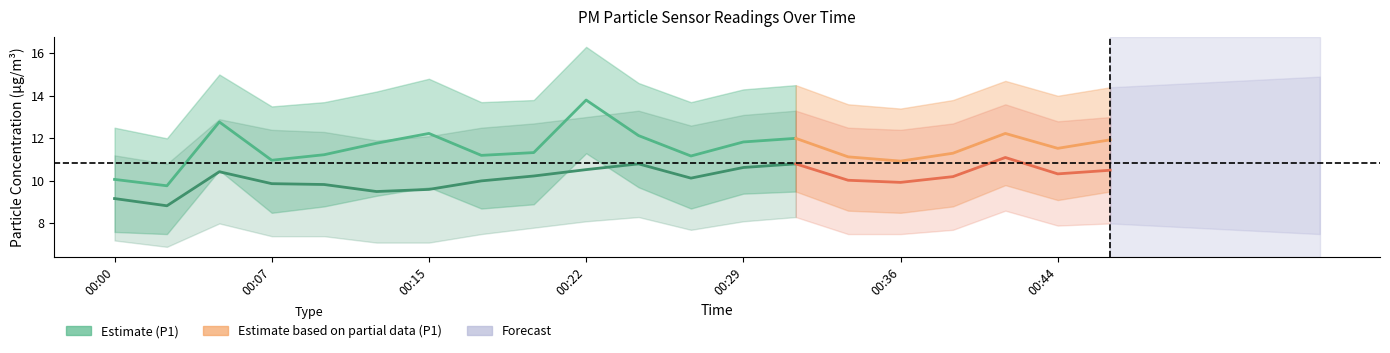

In P1_upper, how many points are lower than both neighbors (excluding endpoints)?

6